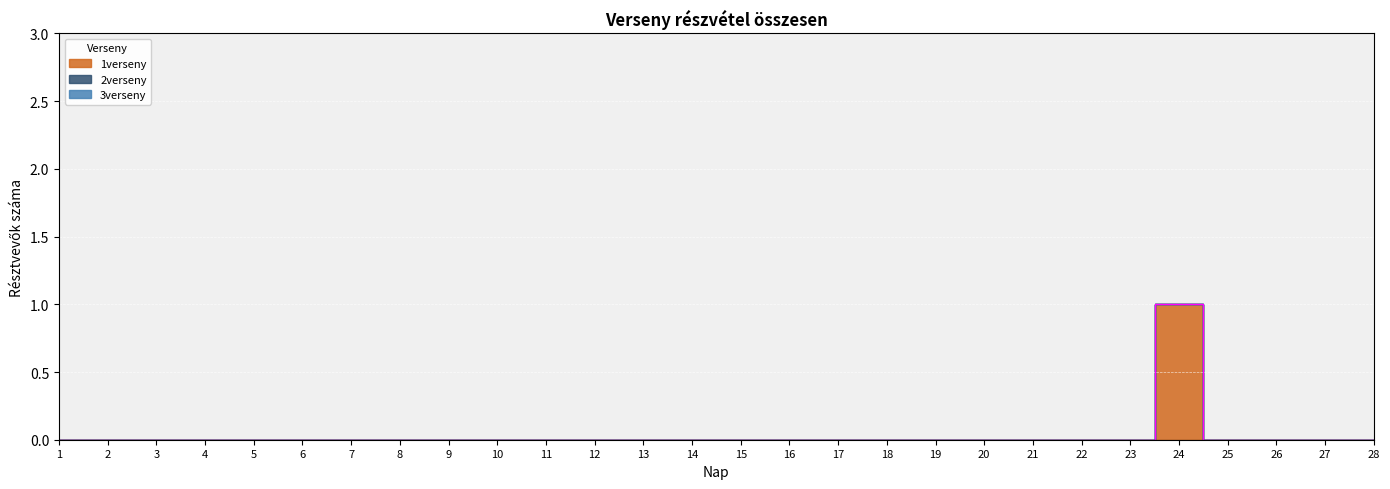

Where is the first local maximum for 1verseny?

24